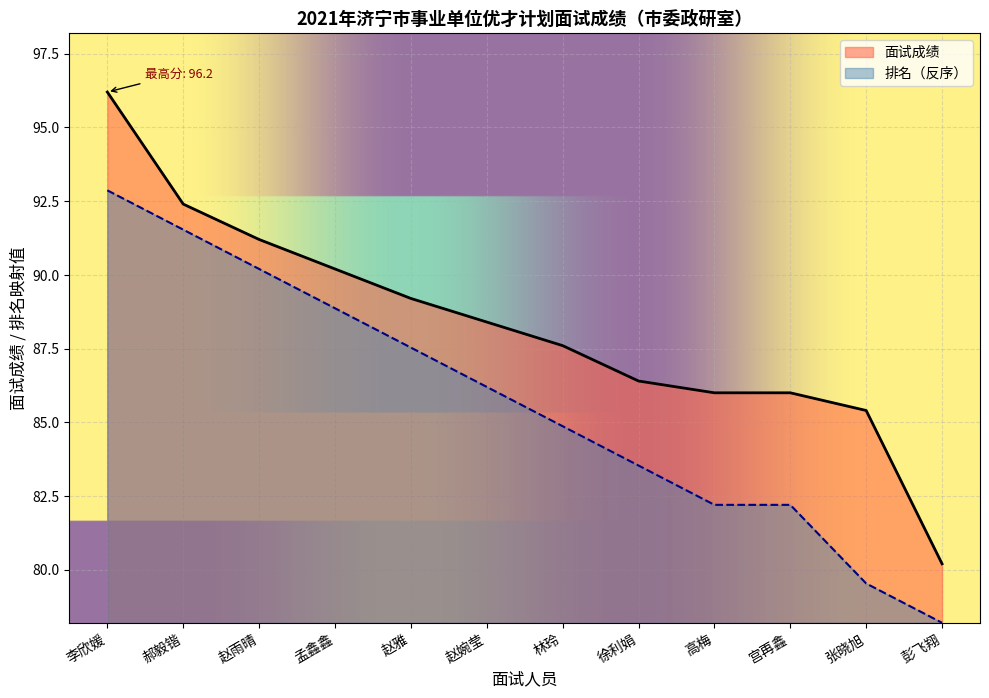

At 李欣媛, list the series in order from smallest to largest.

排名（反序）, 面试成绩